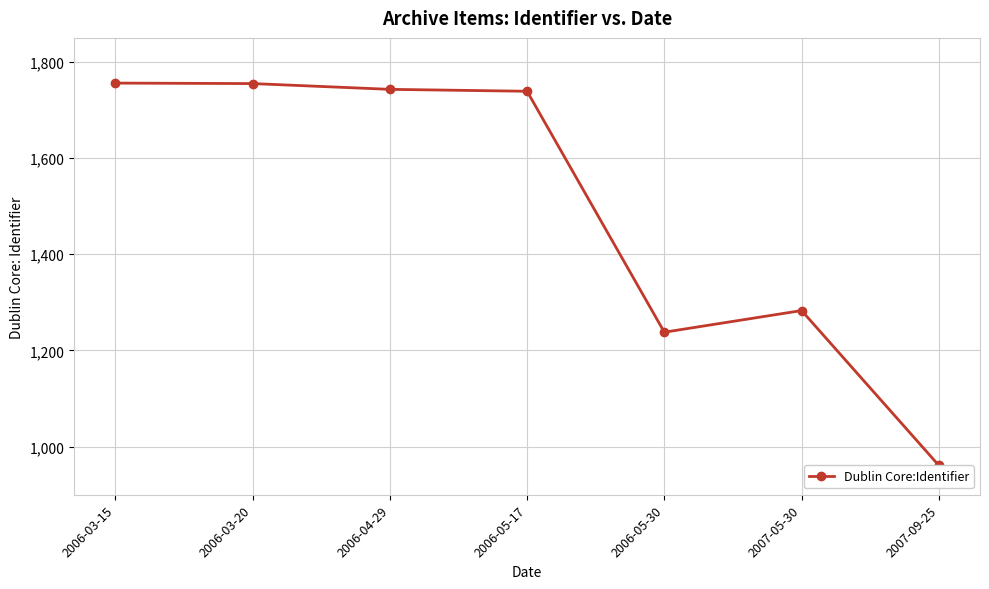

What is the change in value from 2006-05-17 to 2007-09-25?

-778